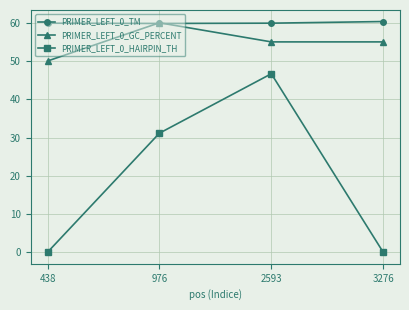

At which label is PRIMER_LEFT_0_HAIRPIN_TH closest to 23?

976